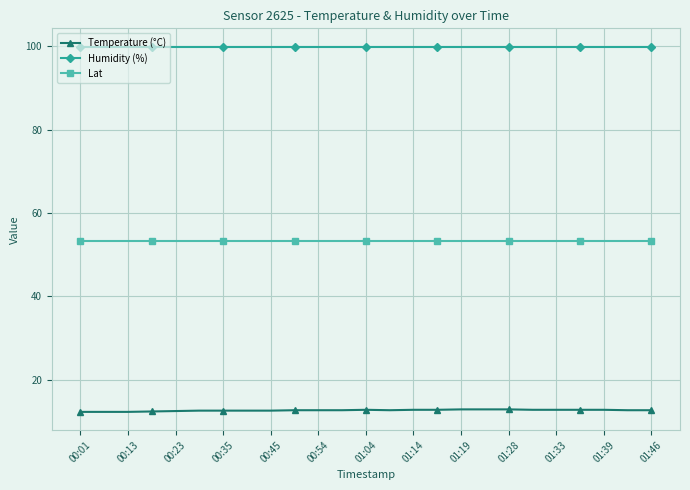

At how many categories does at least one series exceed 76?

25